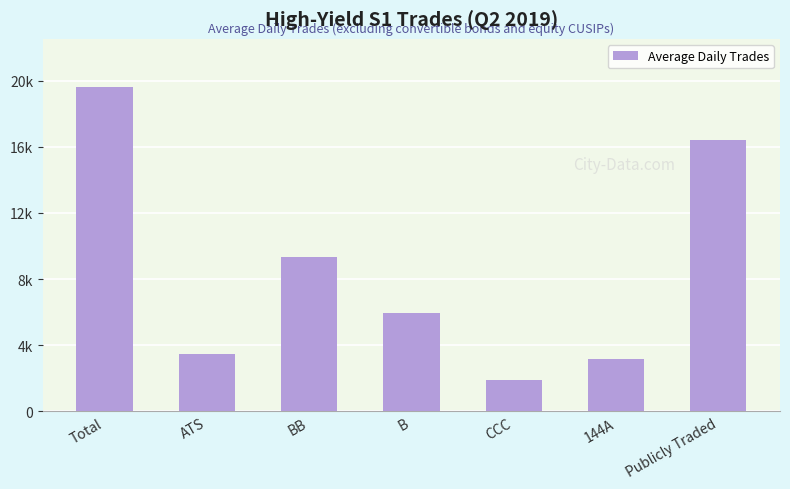

Rank the categories by value from highest to lowest.

Total, Publicly Traded, BB, B, ATS, 144A, CCC